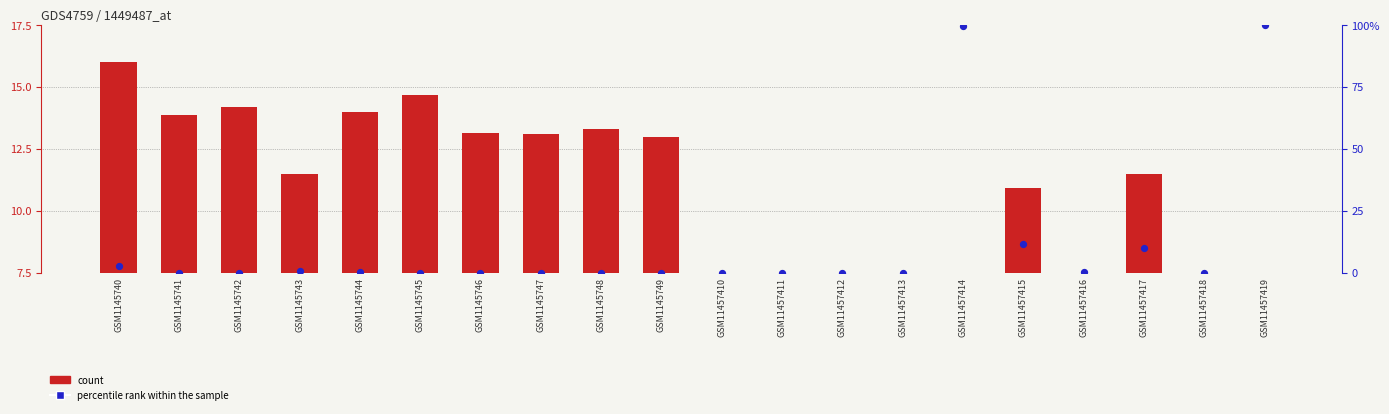

Is the value of count at GSM11457413 greater than the value of percentile rank within the sample at GSM11457410?

Yes